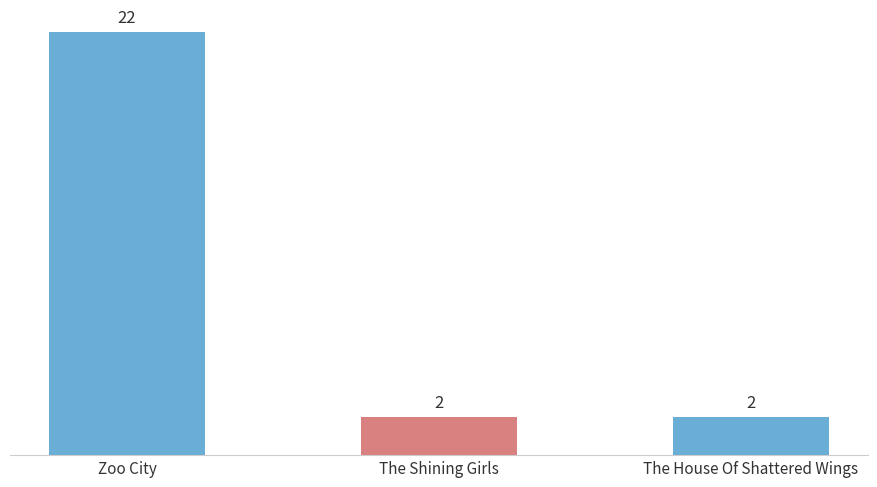

Read the value at Zoo City.

22